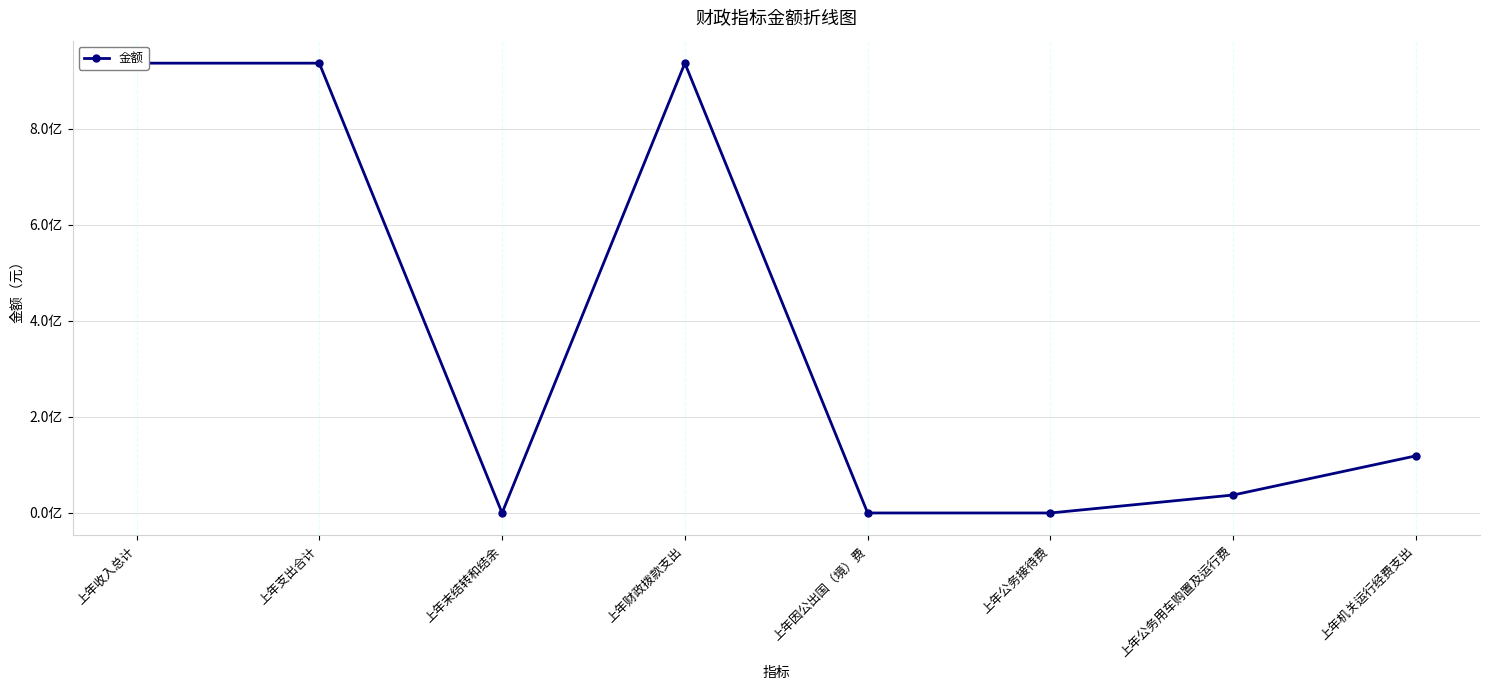

What is the value of the 7th point from the left?

3740577.0